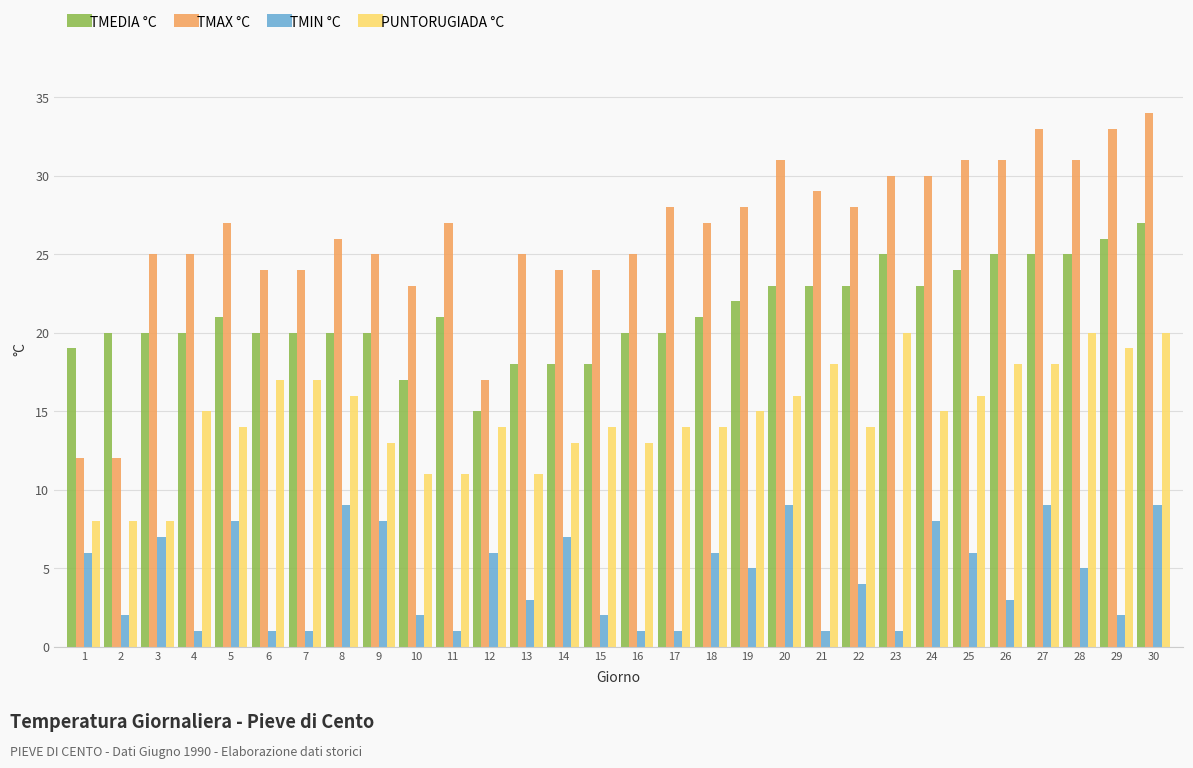

Reading left to right, what are all the values shown in this chart?

TMEDIA °C: 19	20	20	20	21	20	20	20	20	17	21	15	18	18	18	20	20	21	22	23	23	23	25	23	24	25	25	25	26	27
TMAX °C: 12	12	25	25	27	24	24	26	25	23	27	17	25	24	24	25	28	27	28	31	29	28	30	30	31	31	33	31	33	34
TMIN °C: 6	2	7	1	8	1	1	9	8	2	1	6	3	7	2	1	1	6	5	9	1	4	1	8	6	3	9	5	2	9
PUNTORUGIADA °C: 8	8	8	15	14	17	17	16	13	11	11	14	11	13	14	13	14	14	15	16	18	14	20	15	16	18	18	20	19	20